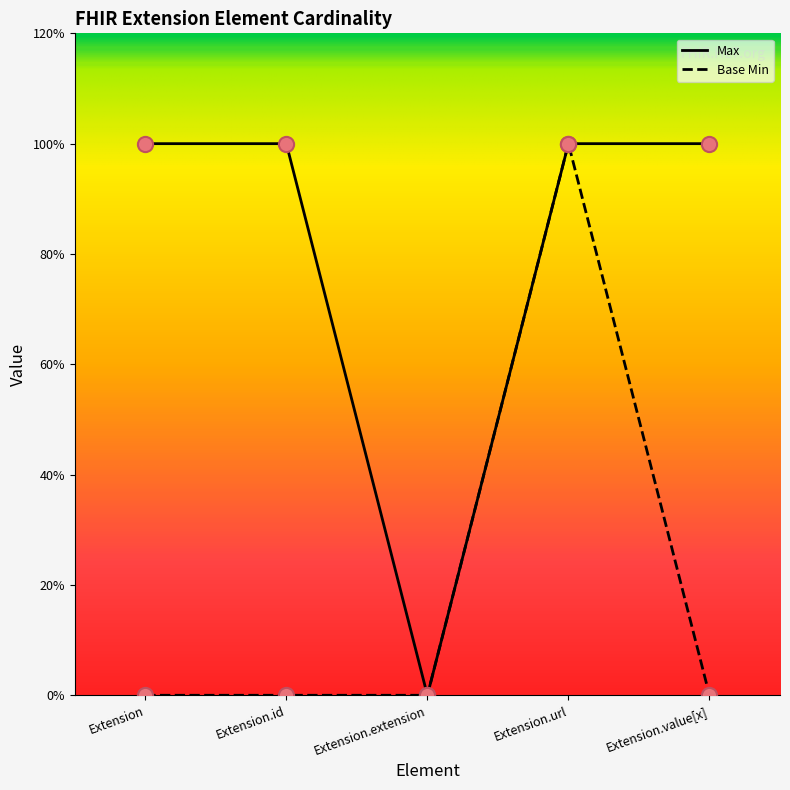

Which series has the largest total across all categories?

Max